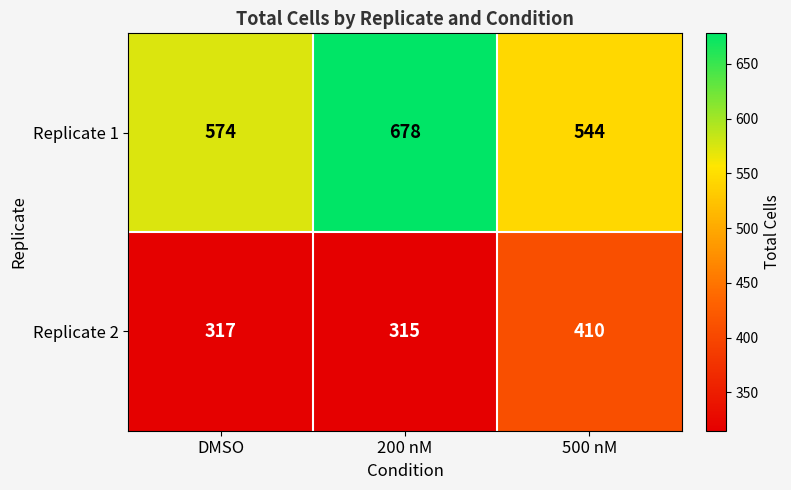

Reading left to right, list all the values displayed in this chart.

Replicate 1: DMSO=574	200 nM=678	500 nM=544
Replicate 2: DMSO=317	200 nM=315	500 nM=410